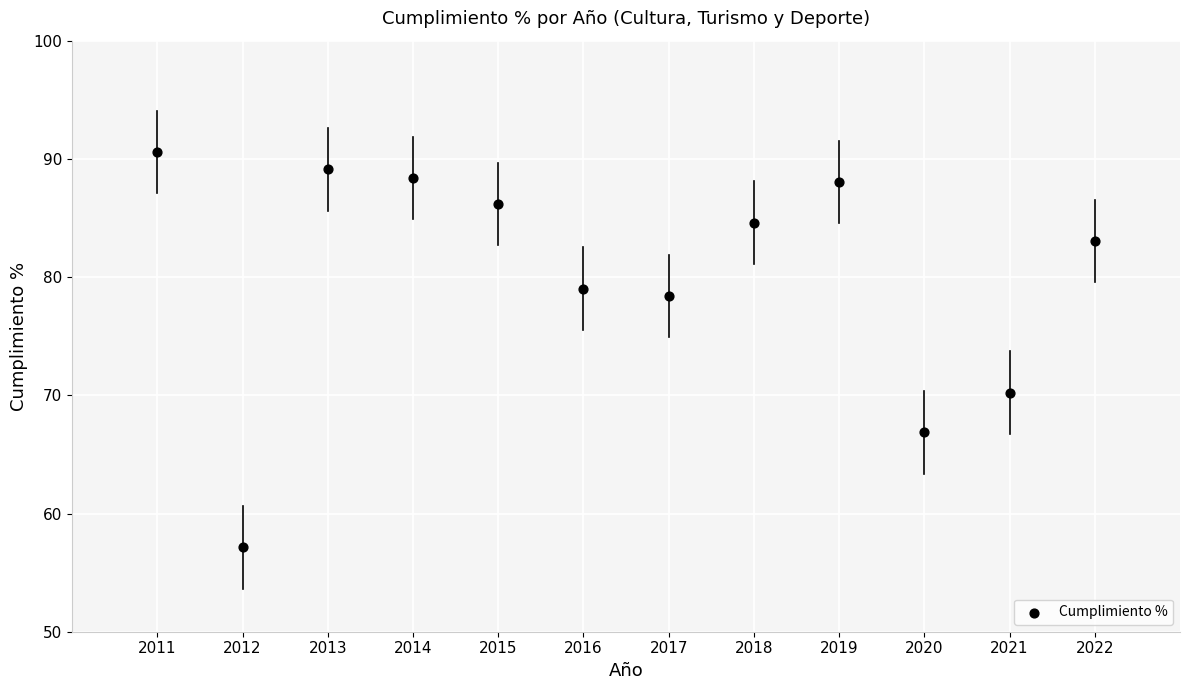

What is the range of Y values (max minus min)?

33.4